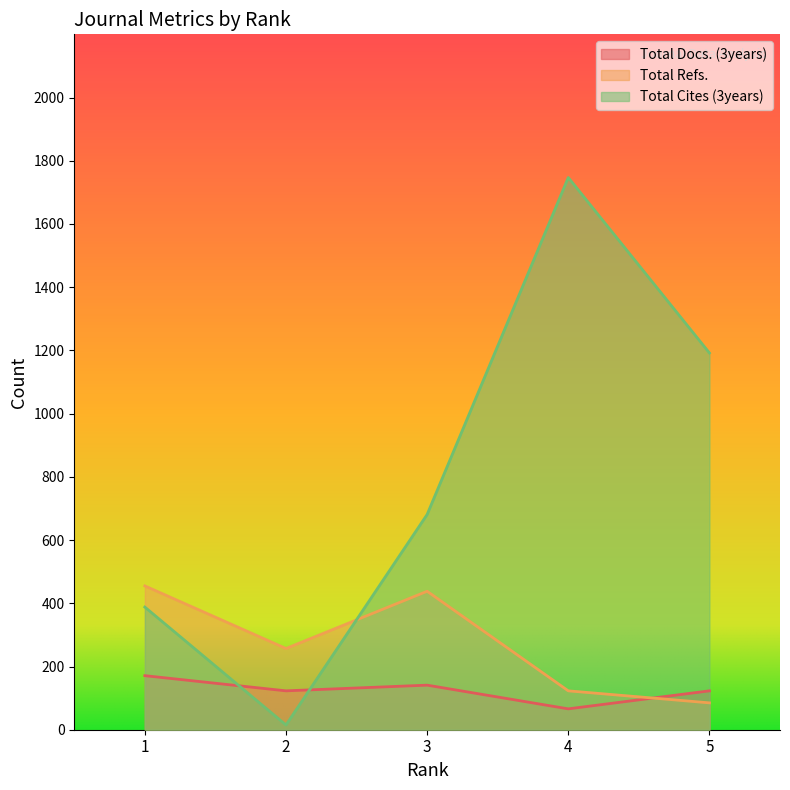

Which series has the widest spread of values?

Total Cites (3years)